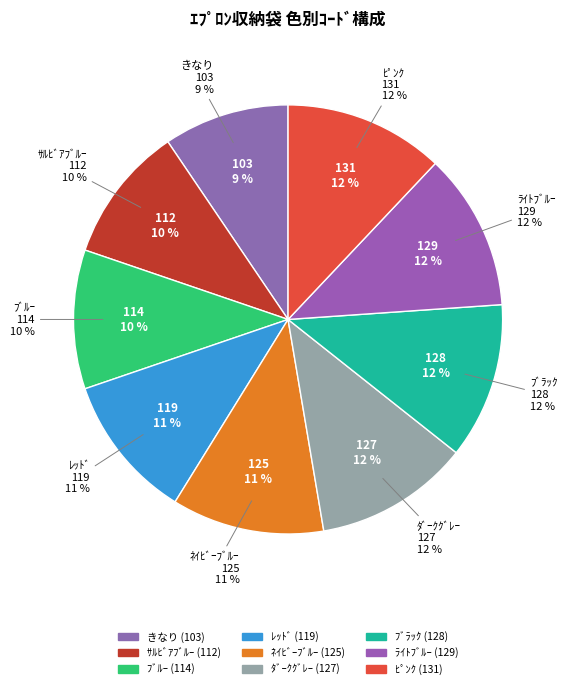

Which category has the smallest portion of the pie?

きなり